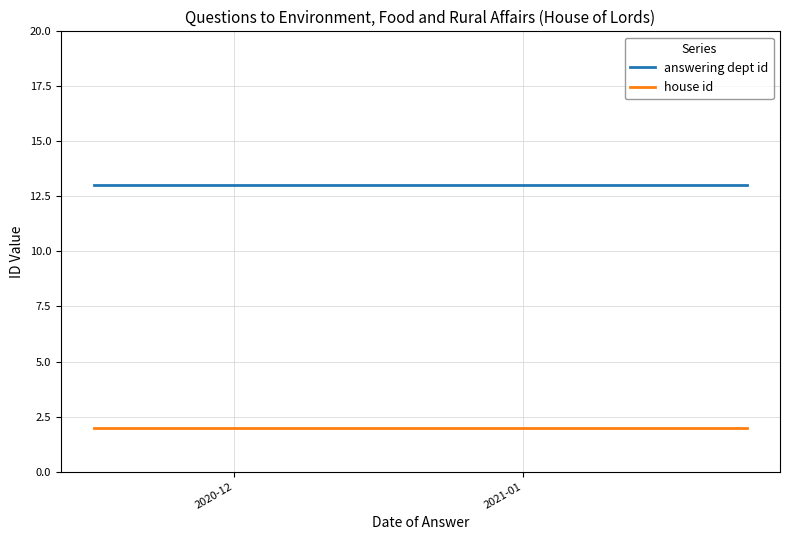

Rank the series by their maximum value, from lowest to highest.

house id, answering dept id